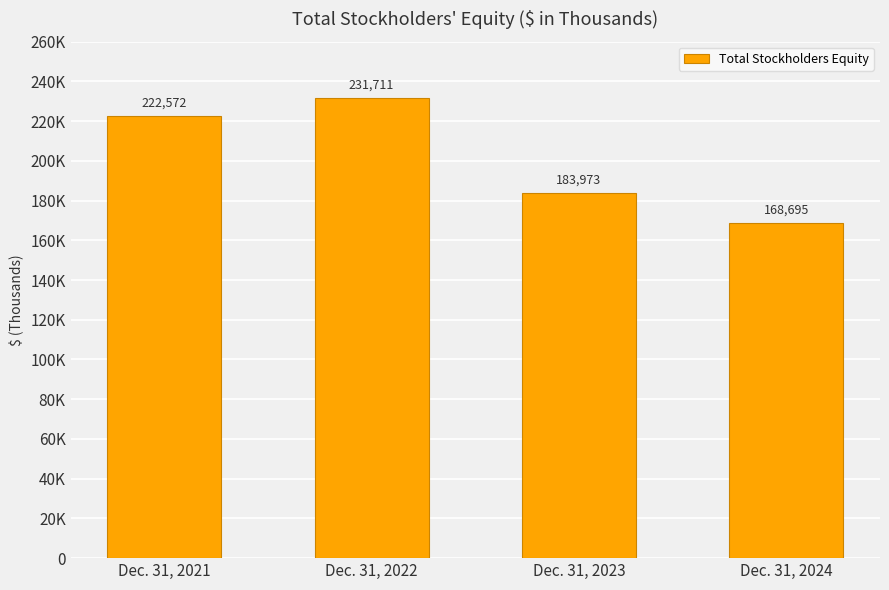

Where is the data nearest to the value 200203?

Dec. 31, 2023